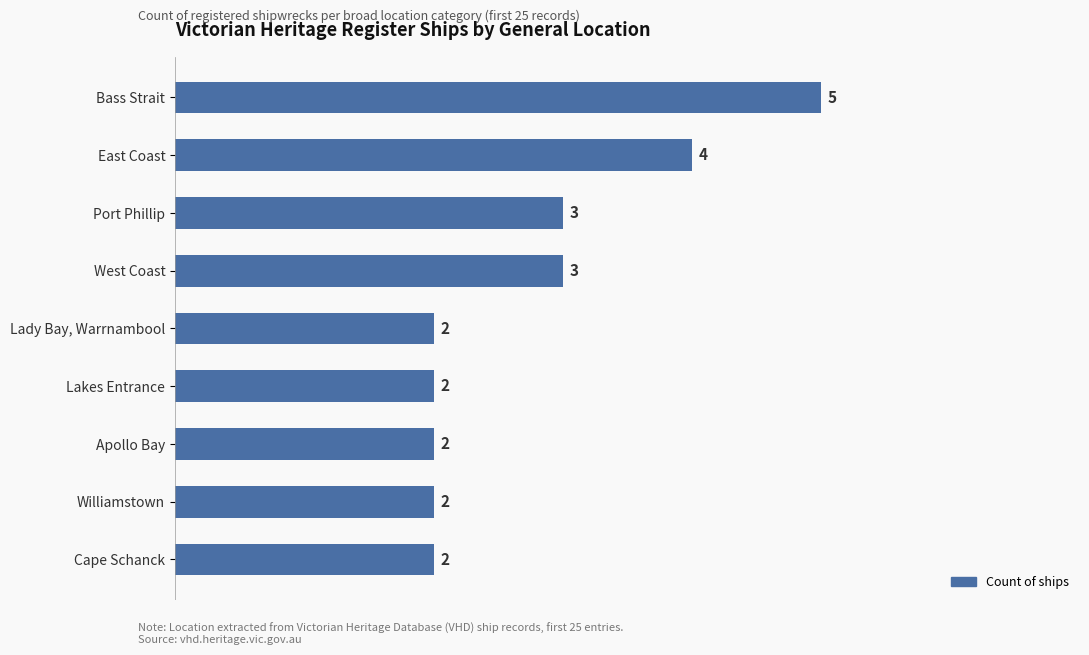

What is the difference between the maximum and minimum values?

3